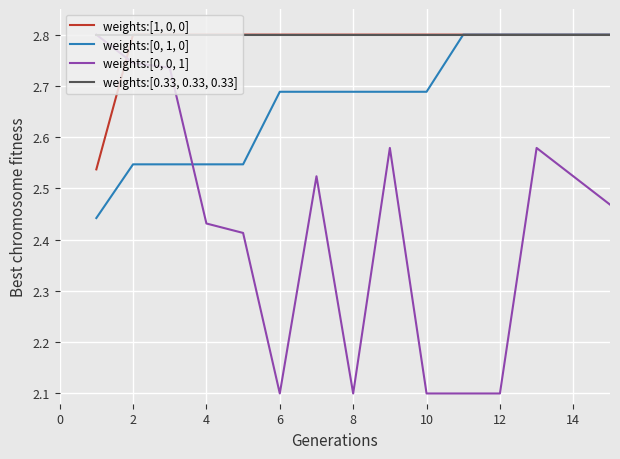

How many series are shown in this chart?

4